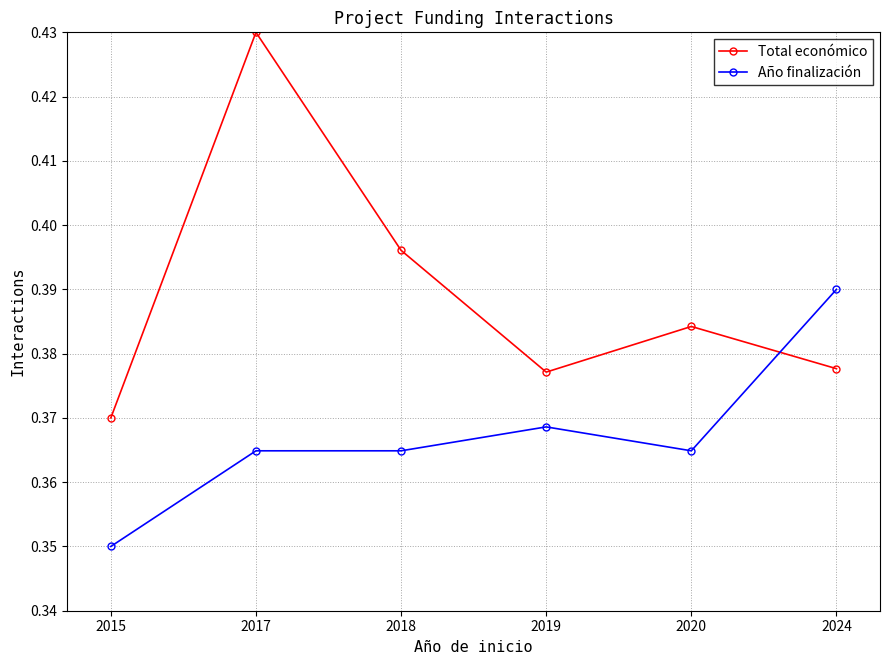

Count the Total económico values in the range 0 to 1.

6